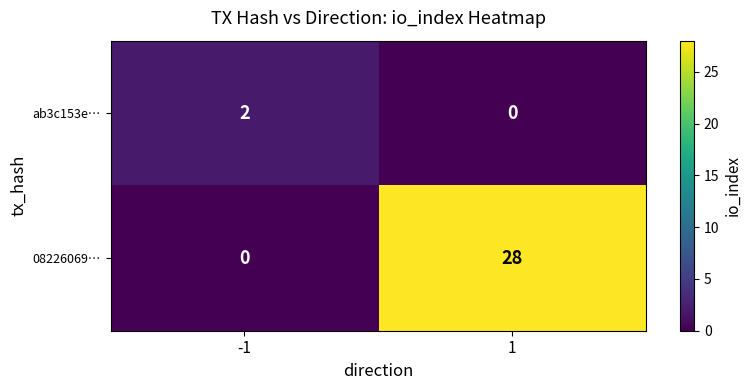

The value of ab3c153e… at -1 is 2. True or false?

True